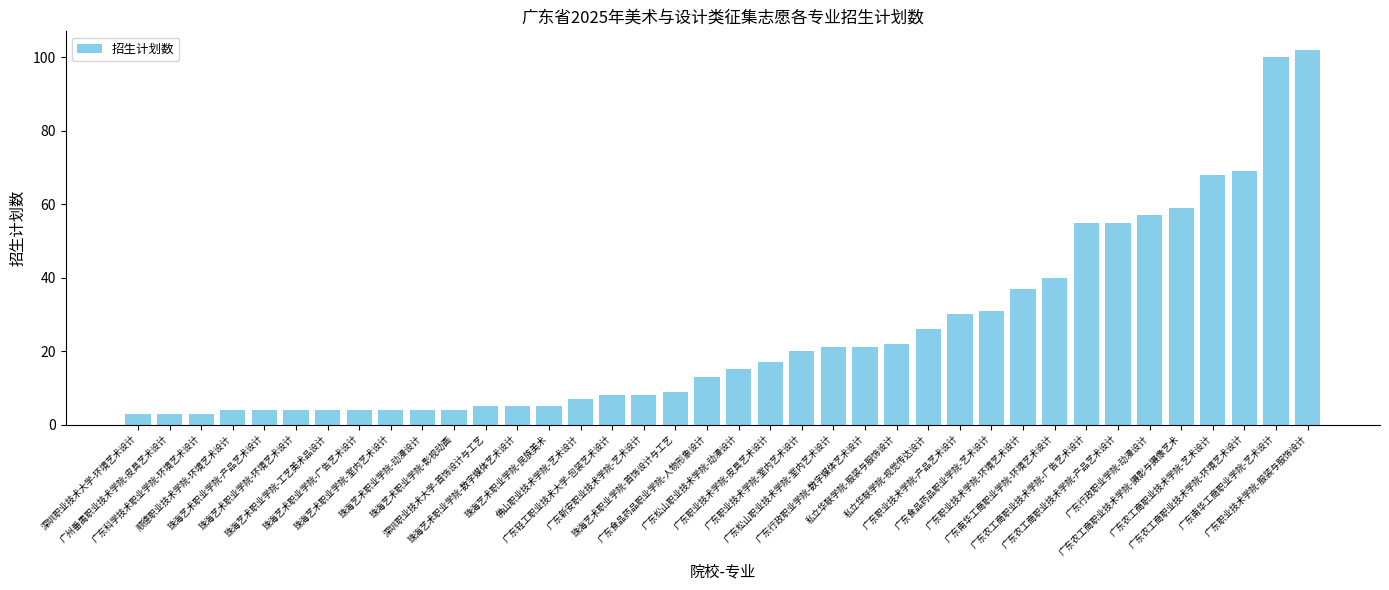

What is the difference between the maximum and minimum values?

99